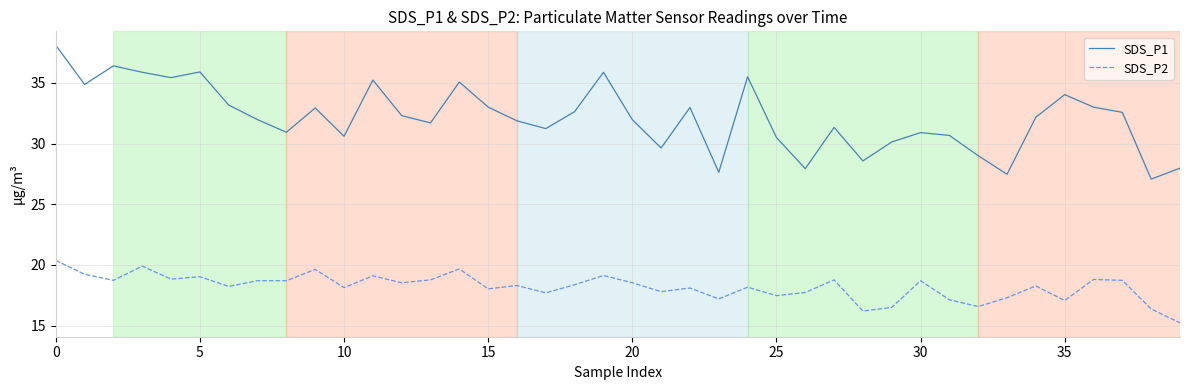

Which series has the largest range (max minus min)?

SDS_P1